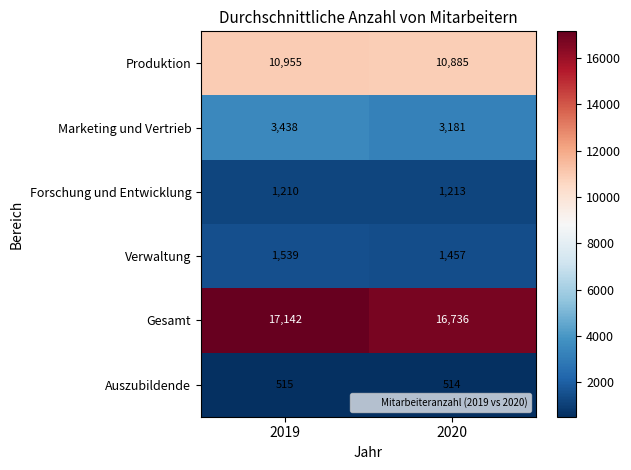

At 2020, list the series in order from largest to smallest.

Gesamt, Produktion, Marketing und Vertrieb, Verwaltung, Forschung und Entwicklung, Auszubildende